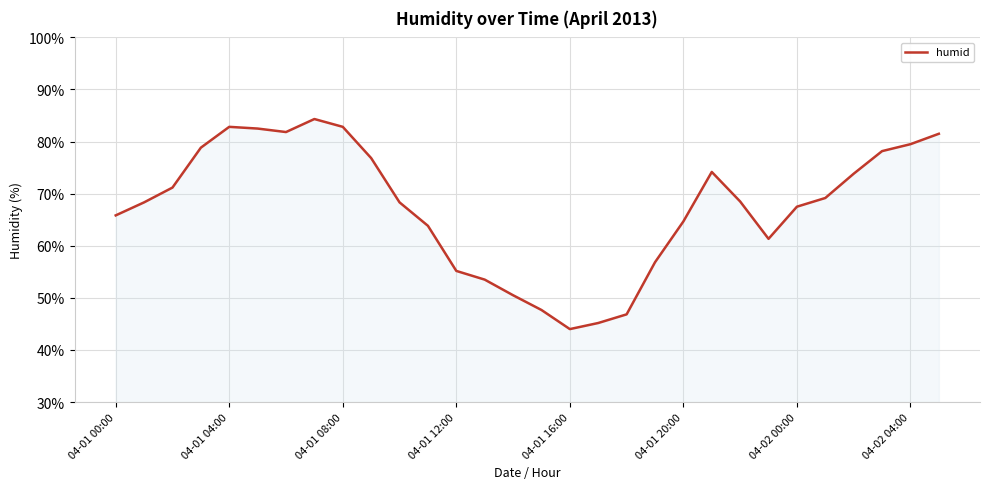

What is the greatest value displayed?

84.3